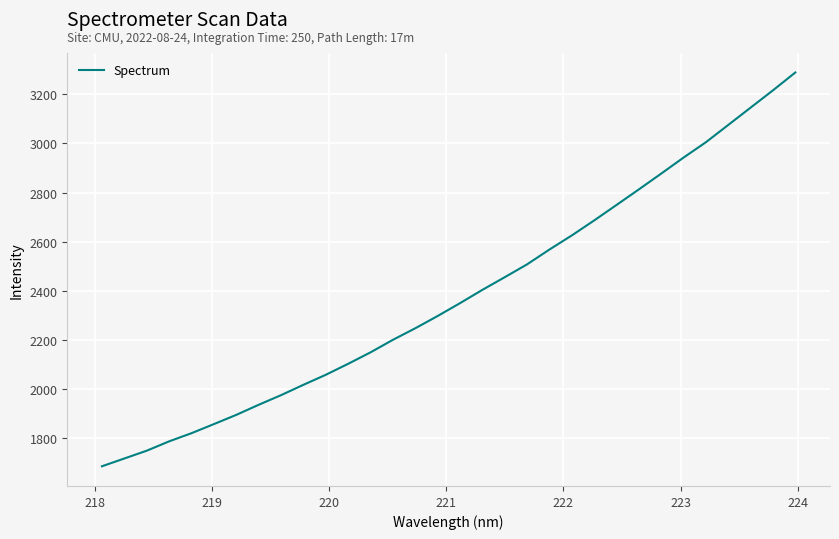

What is the greatest value displayed?

3289.0